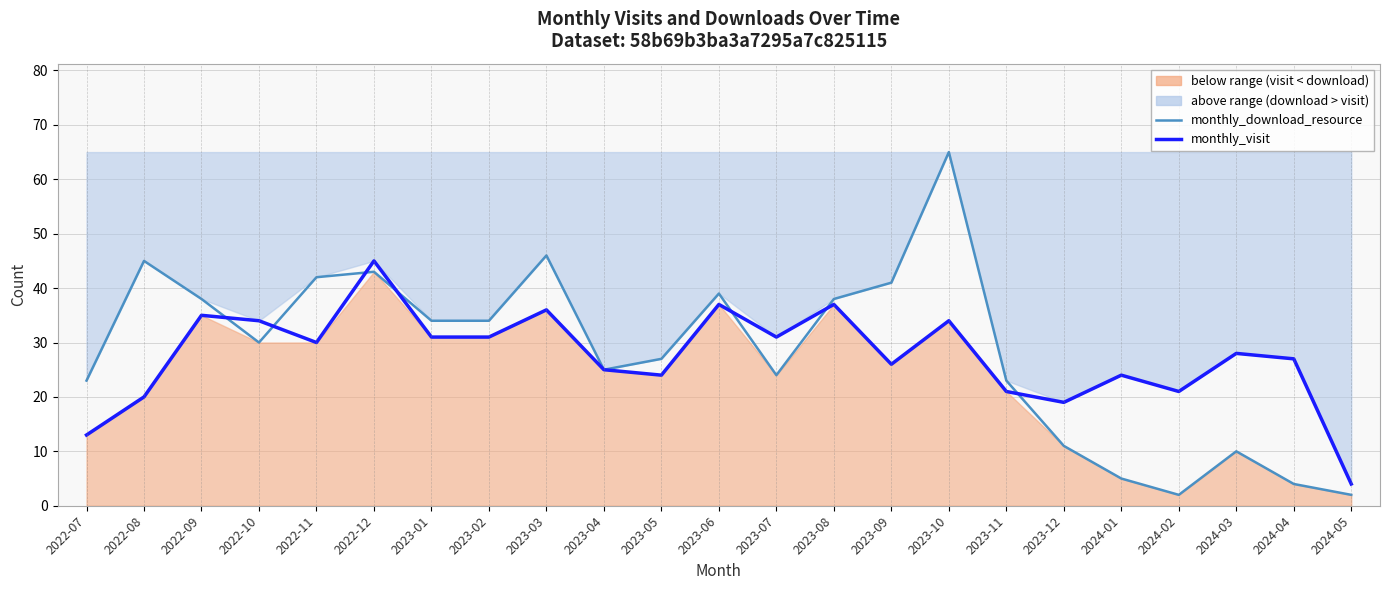

At which category does monthly_visit reach its first local peak?

2022-09